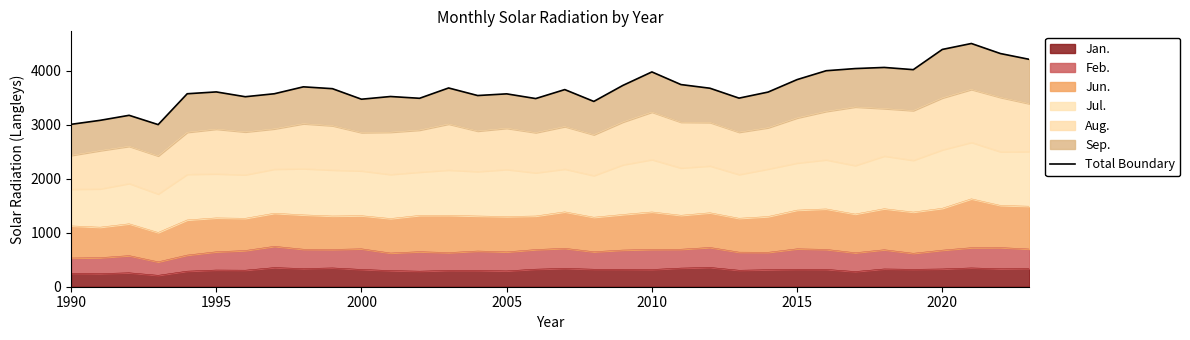

What is the maximum value for Jan.?

357